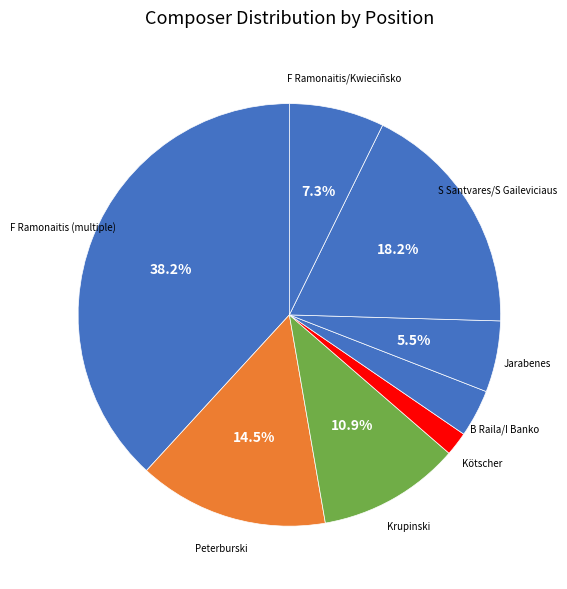

How many slices are in this pie chart?

8